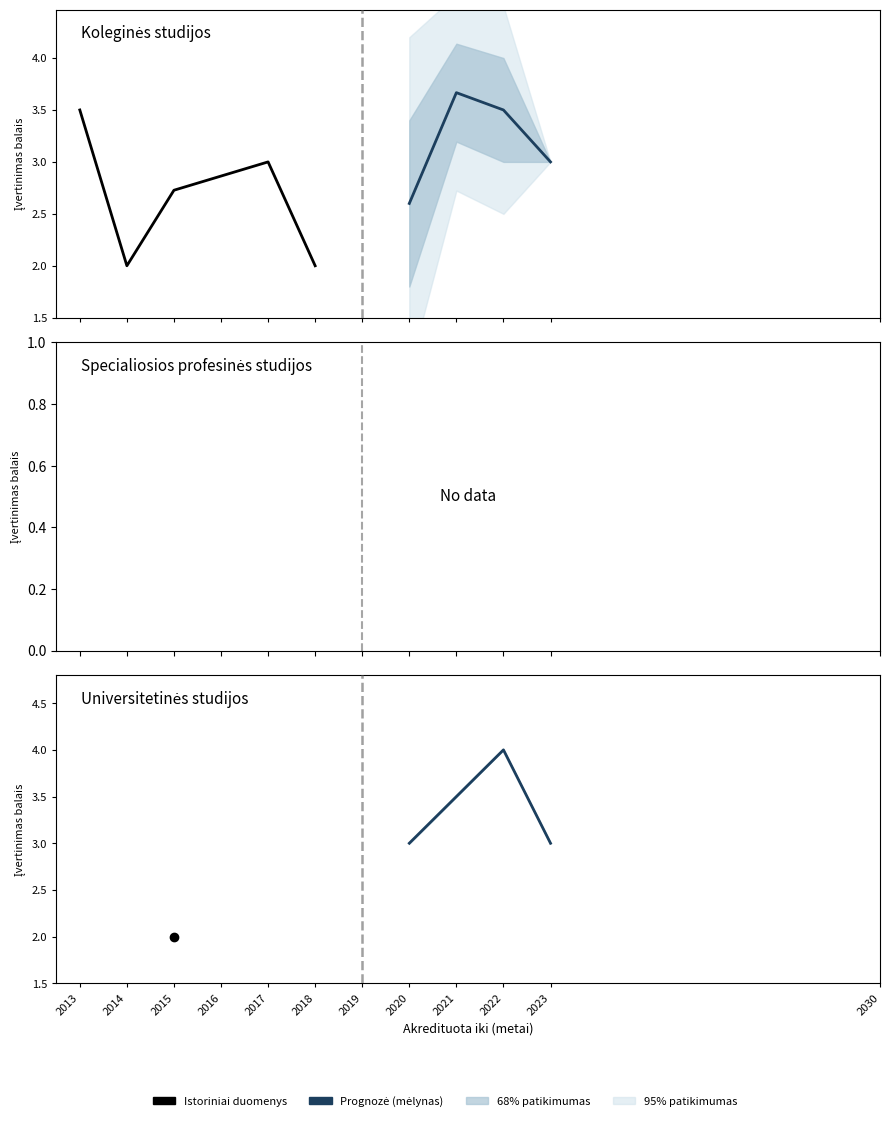

At 2021, list the series in order from smallest to largest.

Specialiosios profesinės studijos, Universitetinės studijos, Koleginės studijos